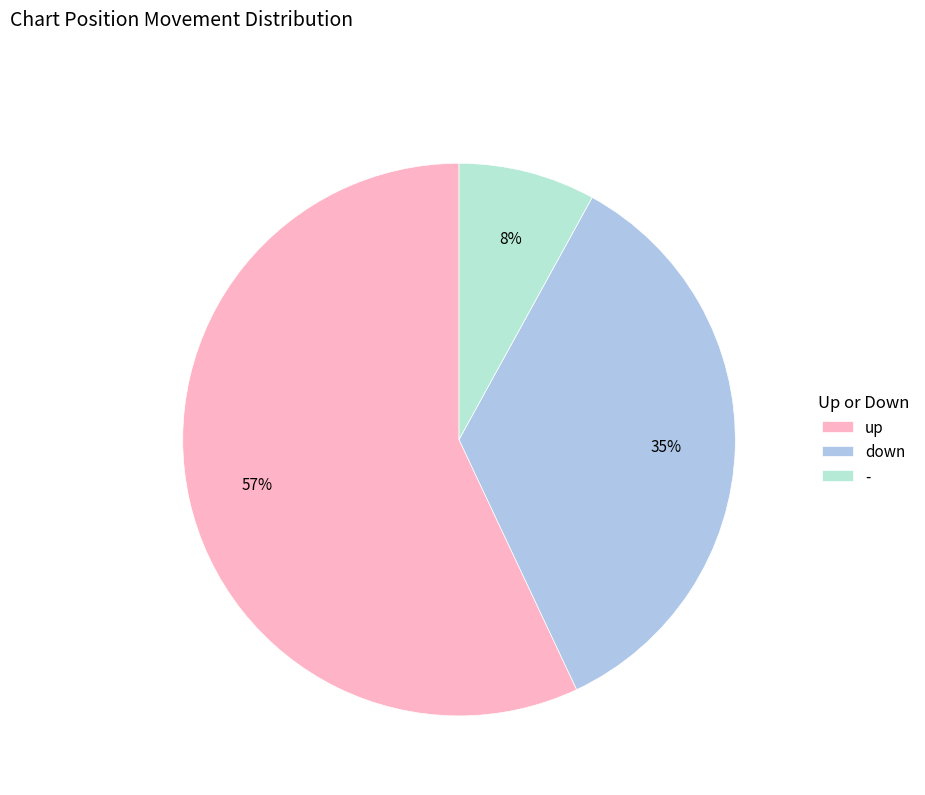

True or false: up accounts for 57% of the total.

True